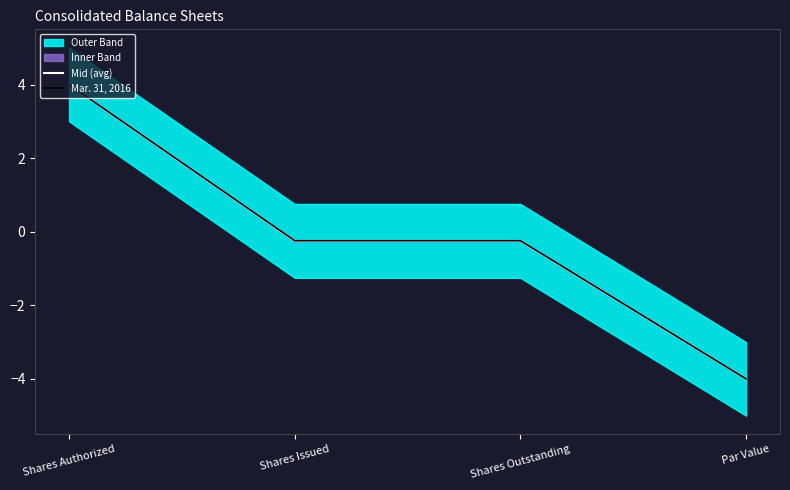

True or false: Mar. 31, 2016 and Mid (avg) intersect in this chart.

False